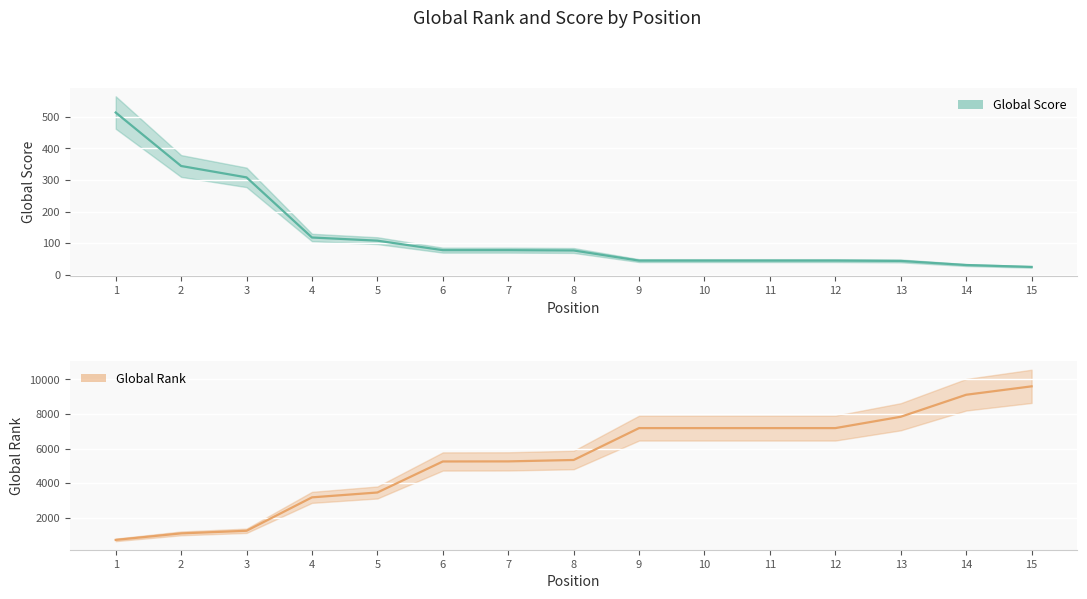

Between 7 and 14, which series saw the biggest shift?

Global Rank